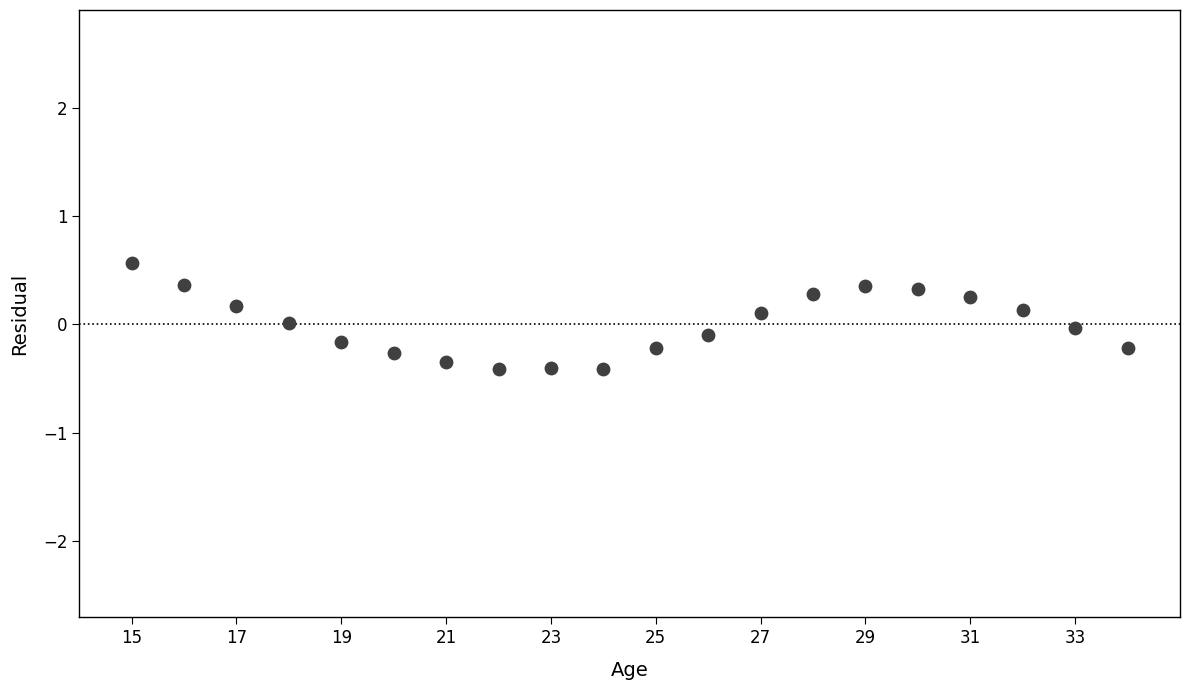

What is the range of Y values (max minus min)?

1.0